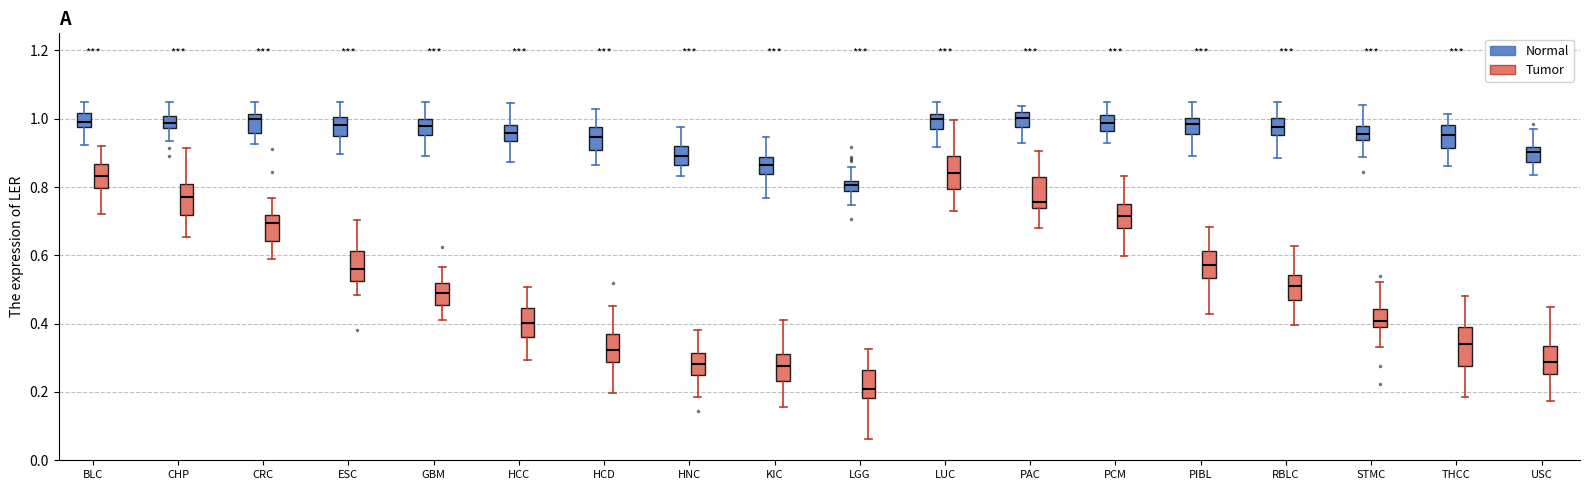

Which box has the lowest median line?

LGG (Tumor)